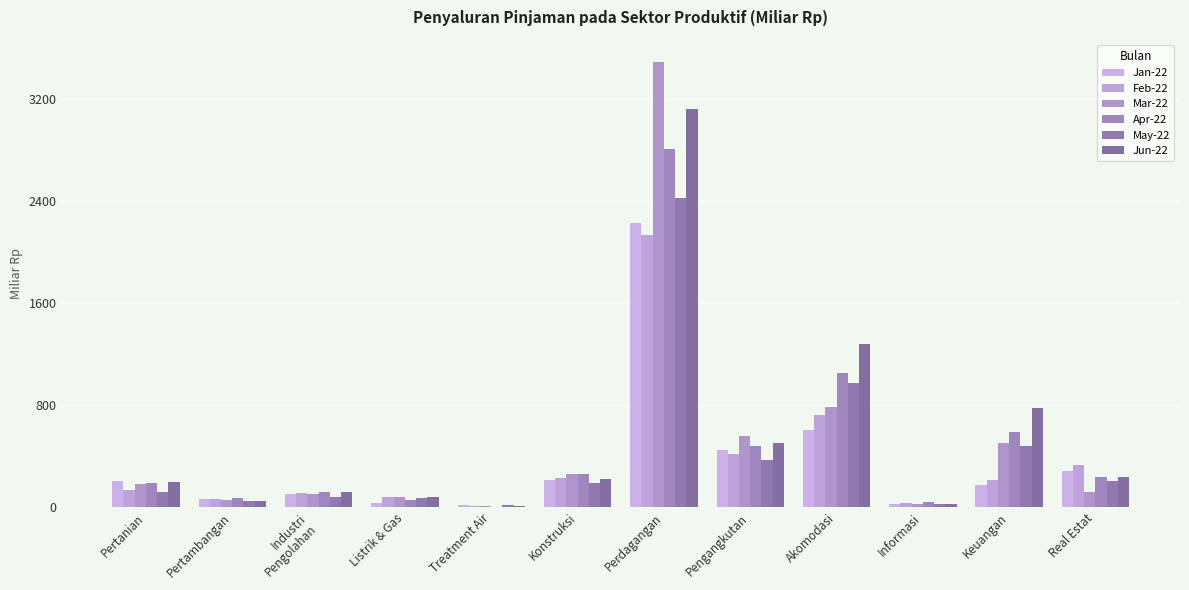

How many data points in Apr-22 are above 240?

6